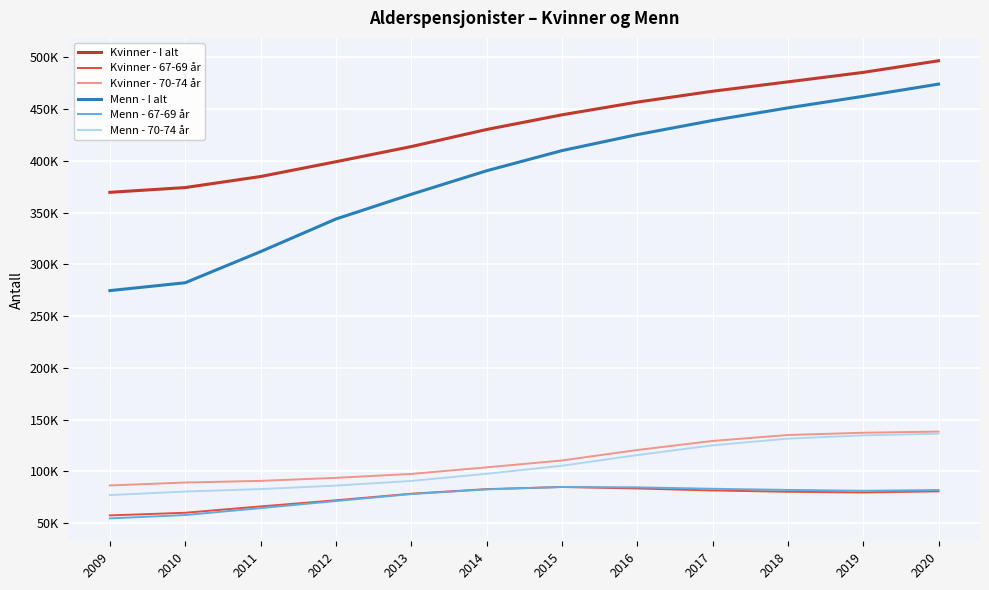

At which label does Kvinner - 70-74 år first exceed 110609?

2016